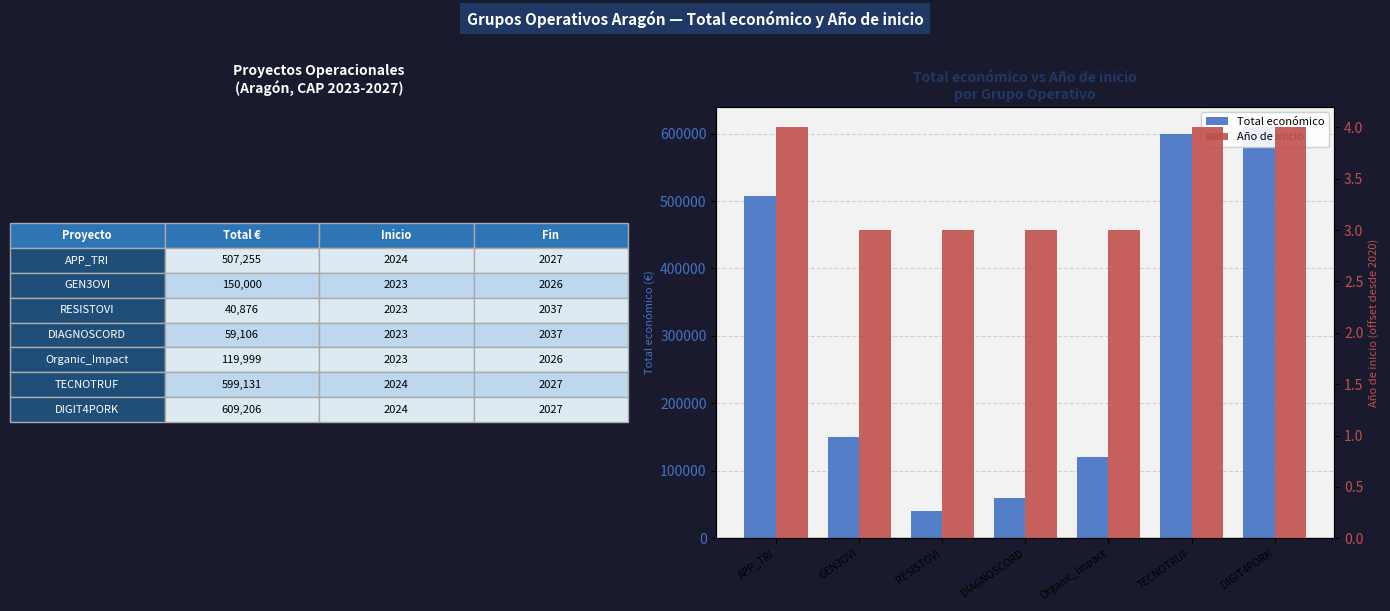

Which series has the largest range (max minus min)?

Total económico